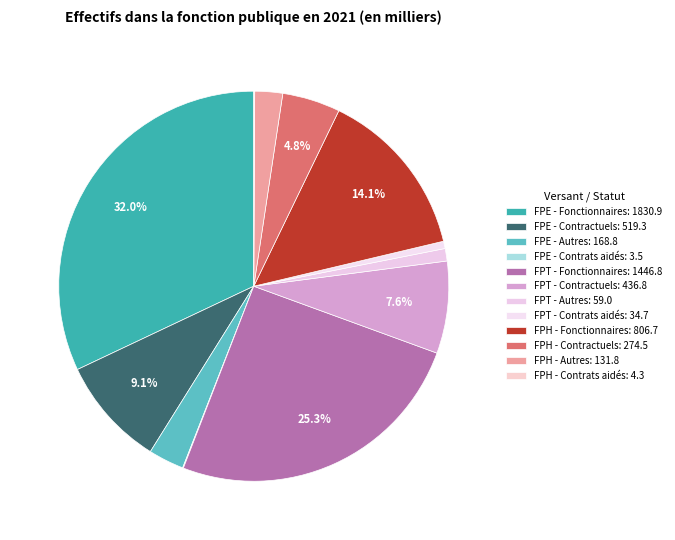

Combined, do FPT - Autres and FPT - Fonctionnaires account for over 50%?

No